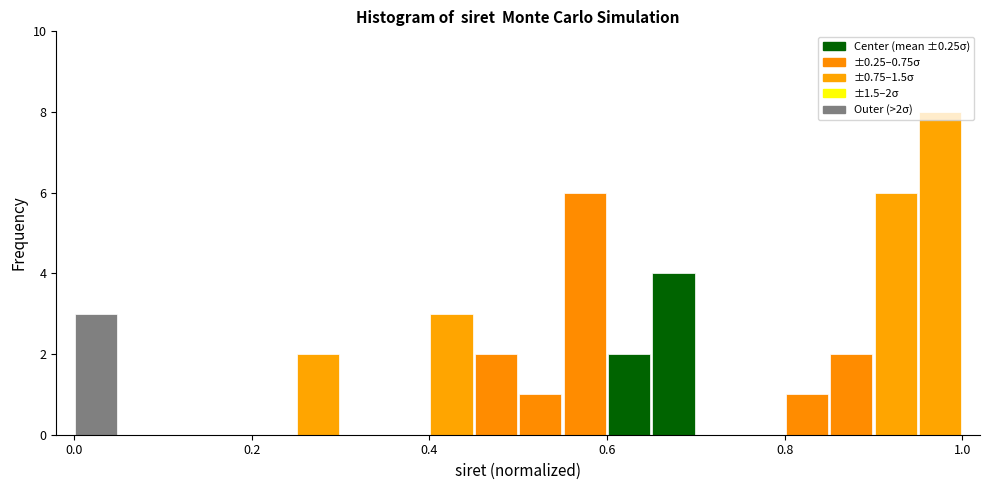

Around what value on the x-axis is the tallest bar? Give the approximate position of its centre, as read against the axis.

0.98